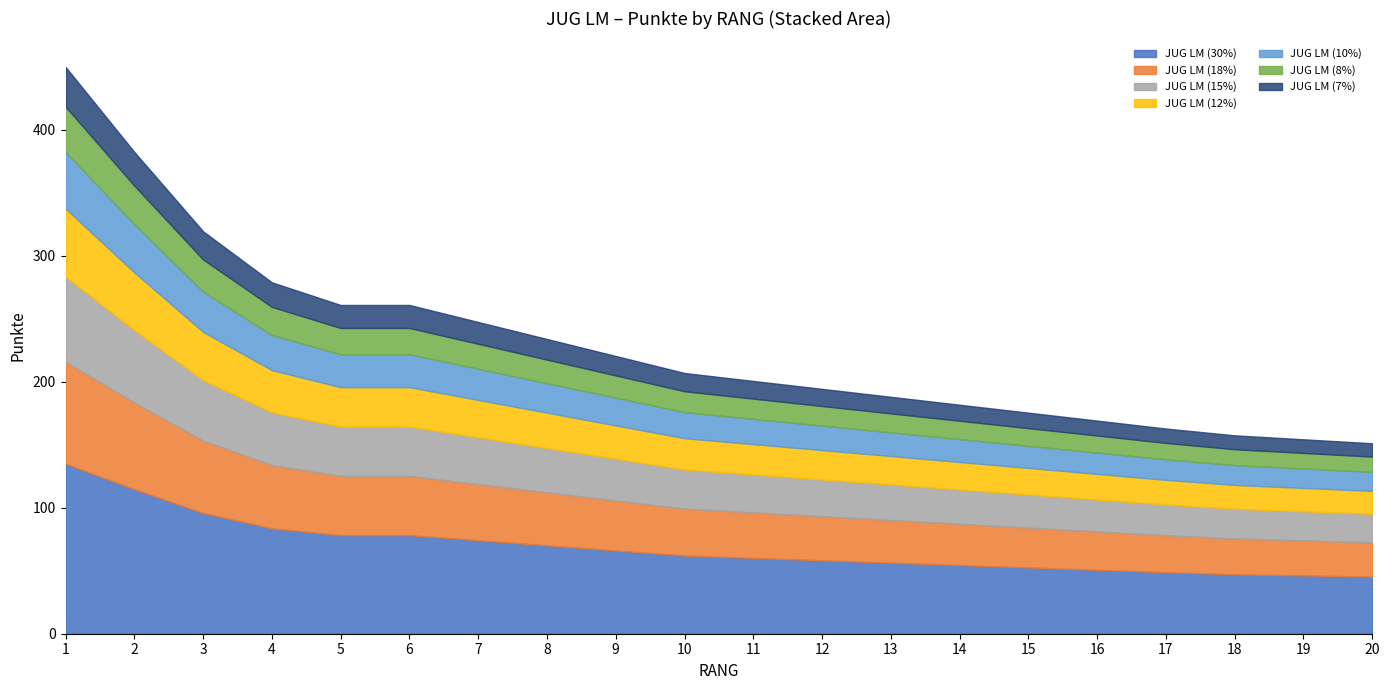

How many data points does each series have?

20